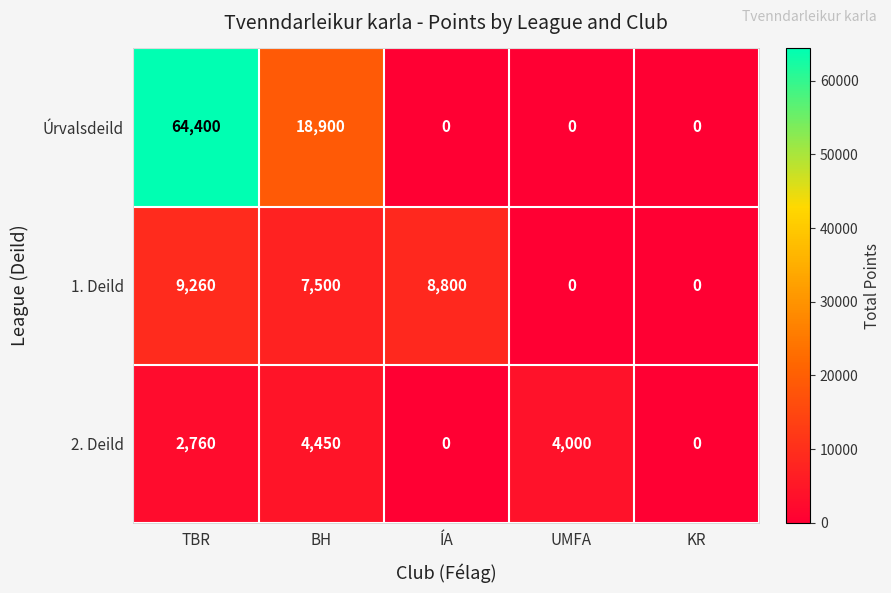

At how many categories does at least one series exceed 33214?

1